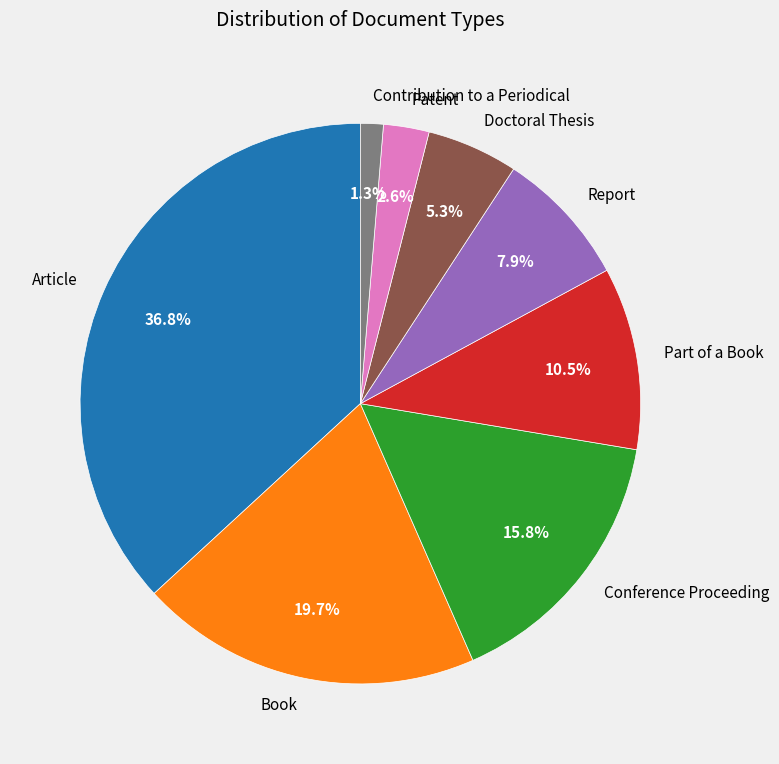

What percentage is the Contribution to a Periodical slice, to the nearest percent?

1%